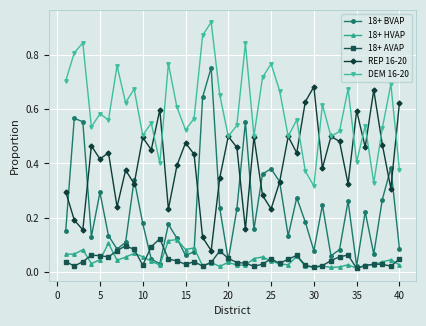

True or false: 18+ BVAP has more than 2 interior local peaks.

True